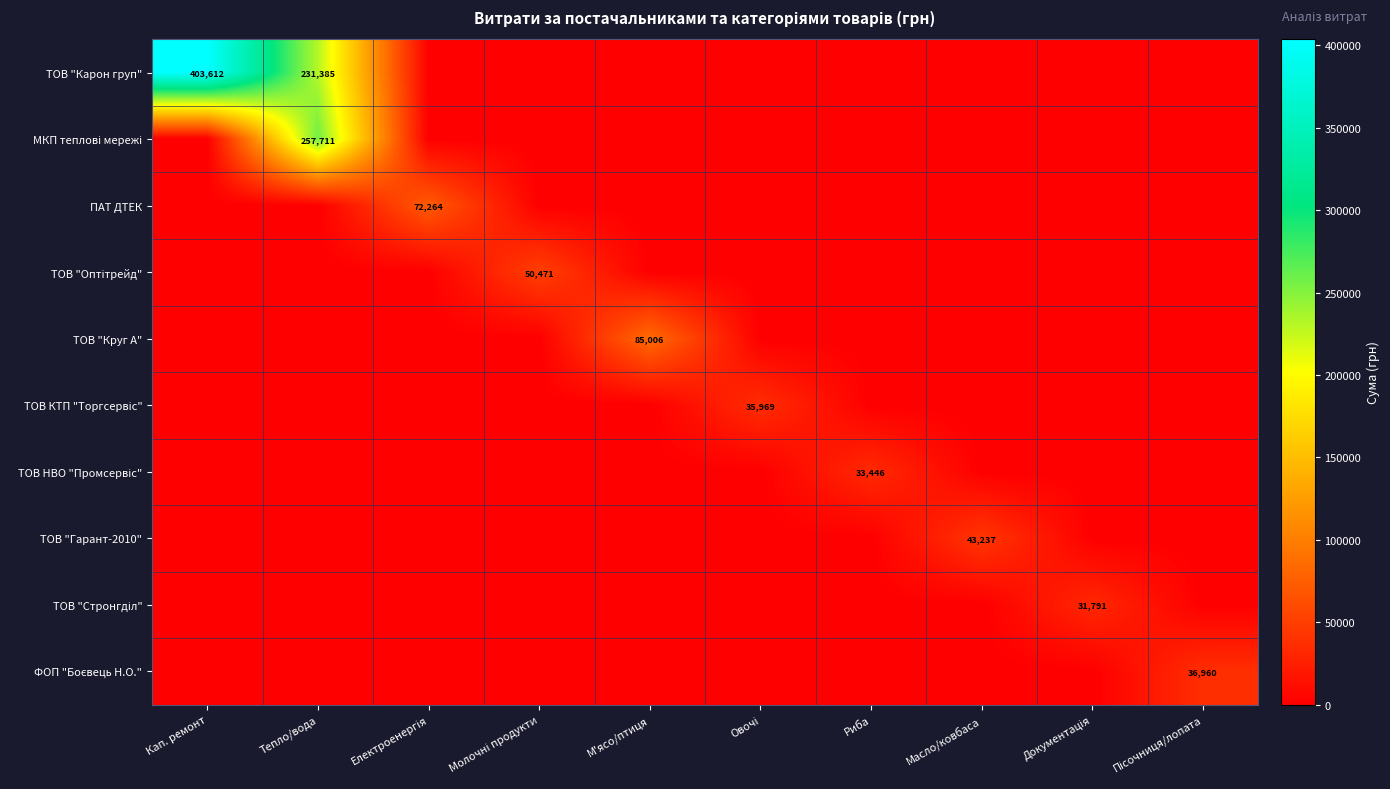

How many distinct data groups are displayed?

10